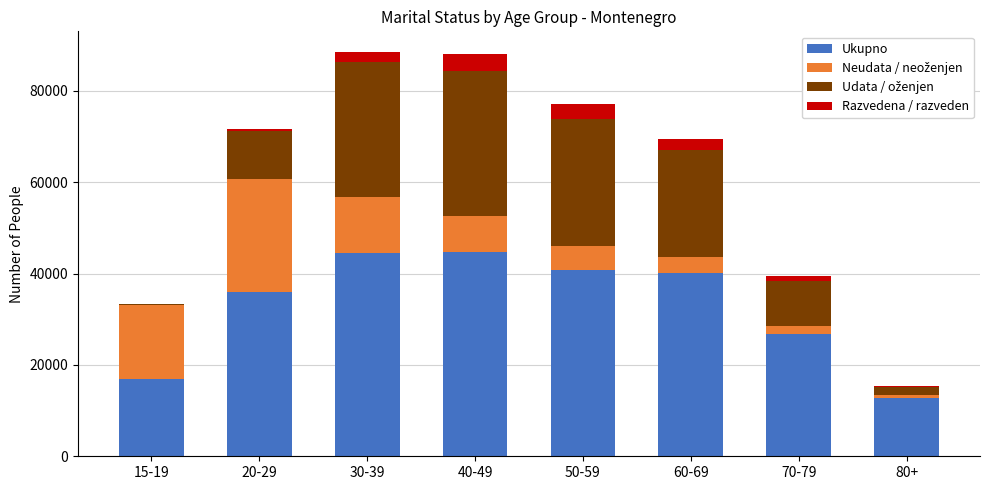

What is the maximum value for Ukupno?

44816